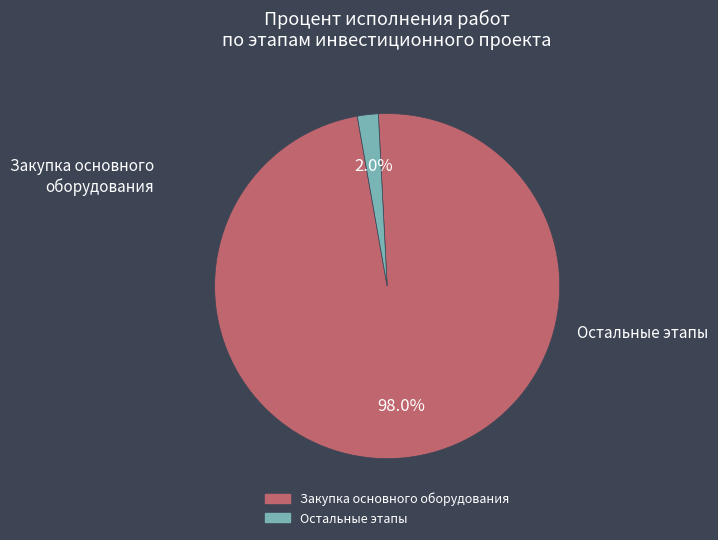

Does any single category account for the majority?

Yes